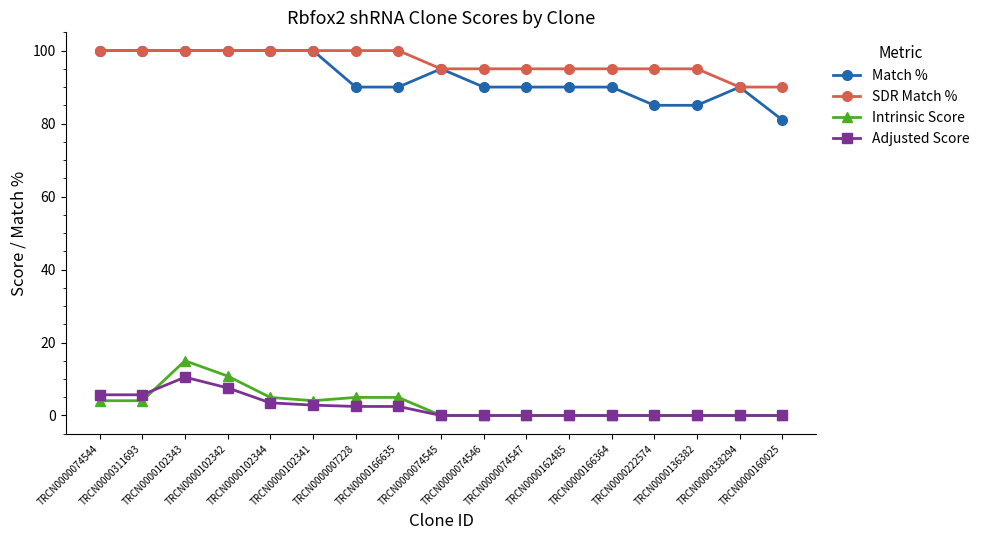

Does the chart have visible grid lines?

No